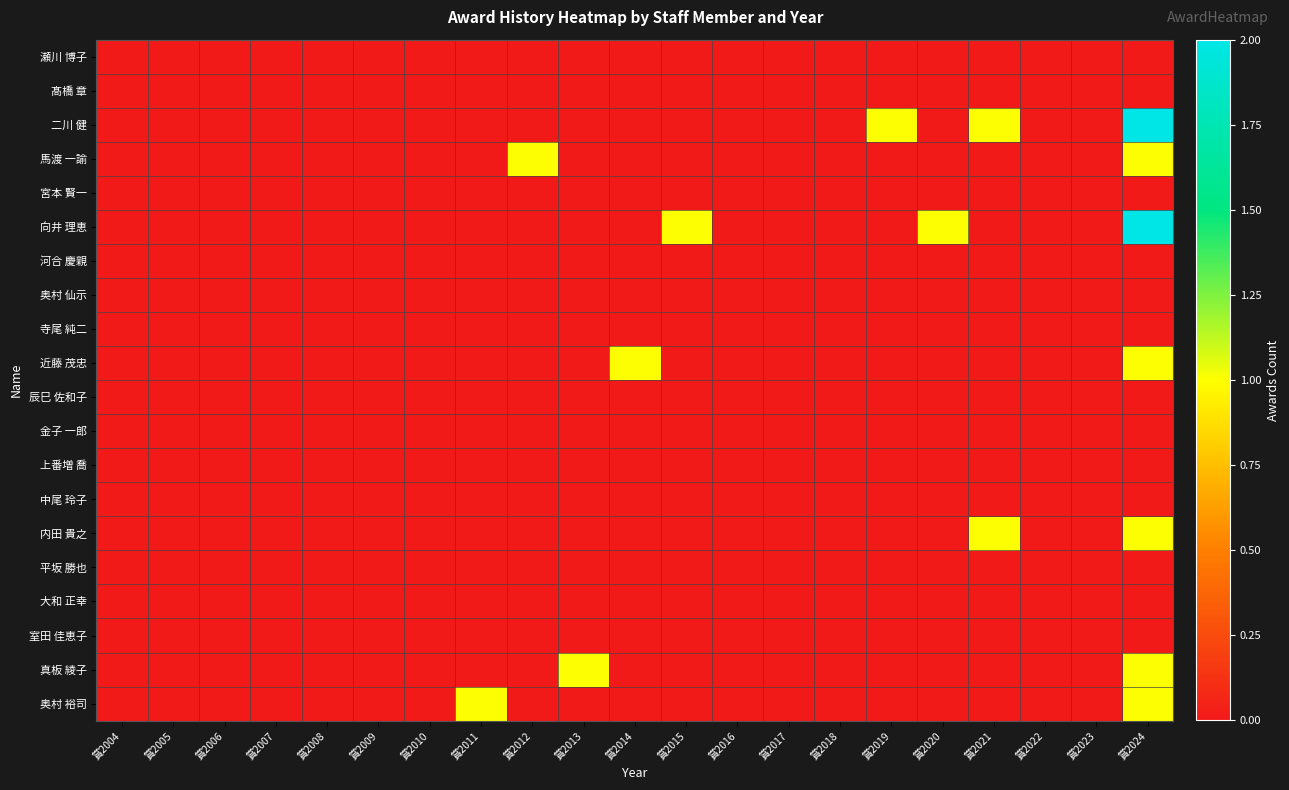

Which series has the largest range (max minus min)?

二川 健